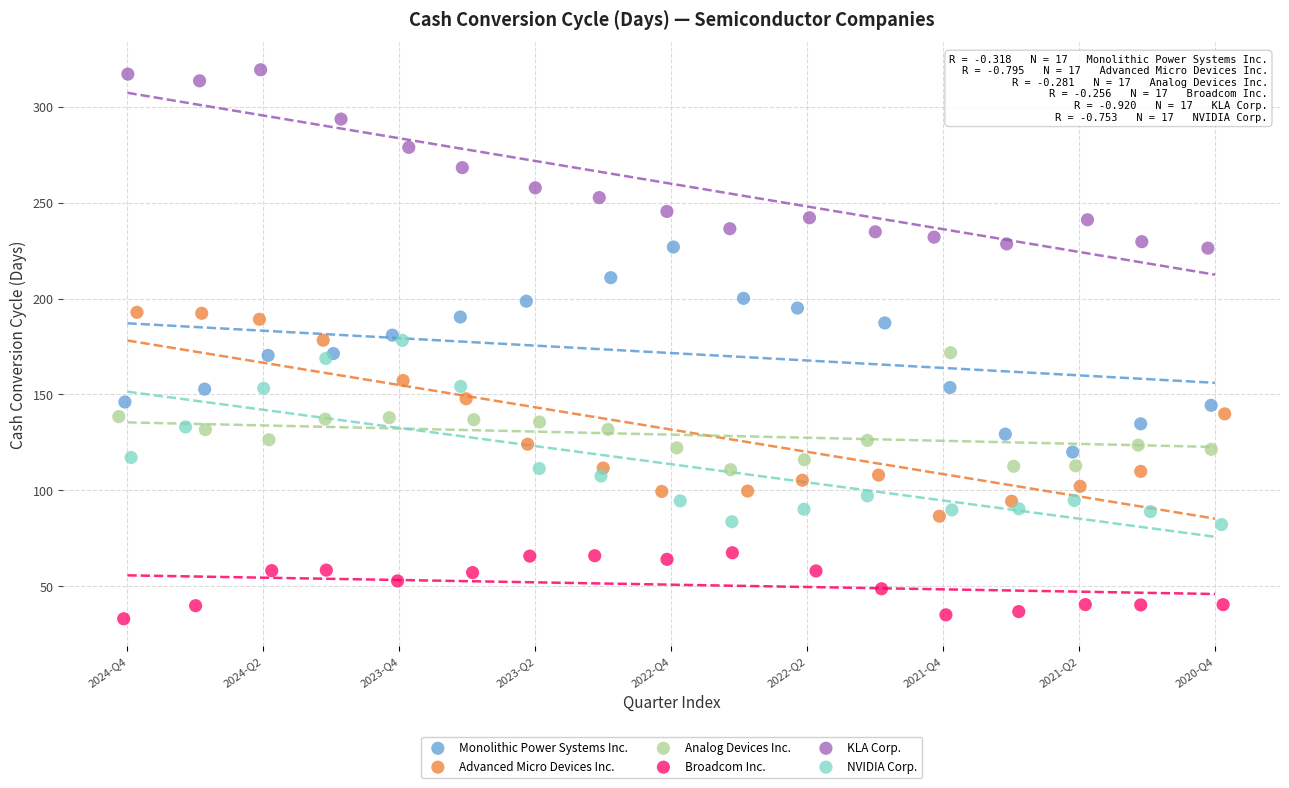

Which series reaches the minimum Y coordinate?

Broadcom Inc.